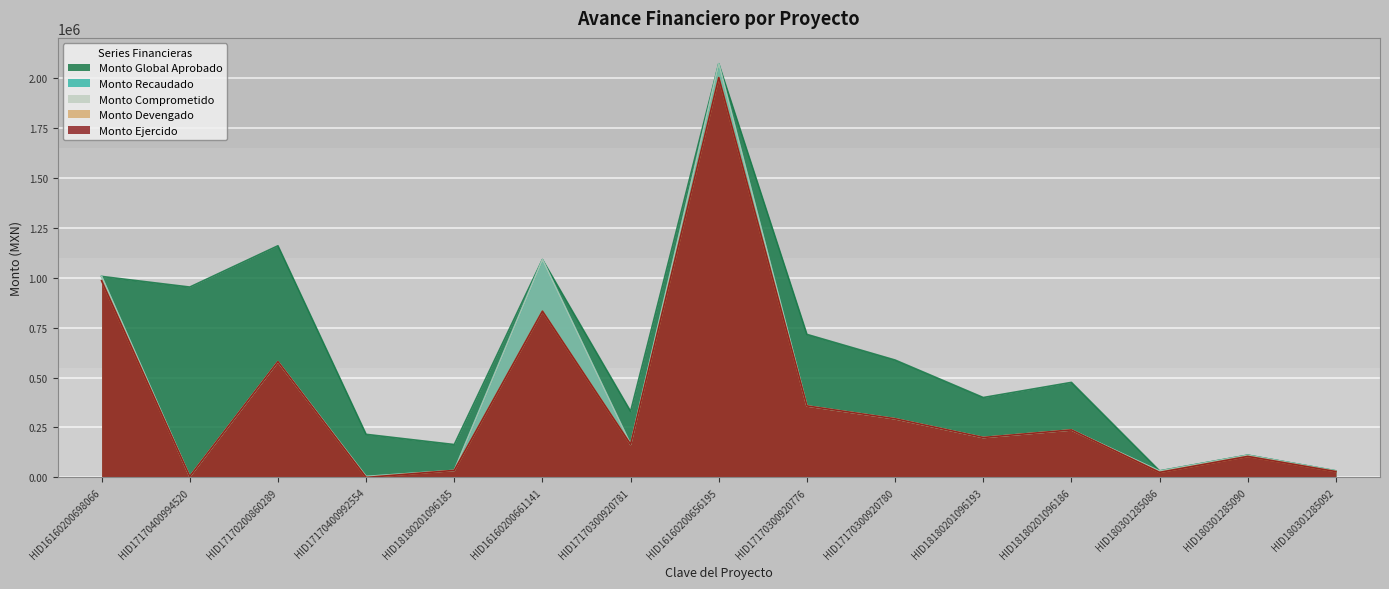

Which series changed the most between HID17170200860289 and HID16160200656195?

Monto Recaudado